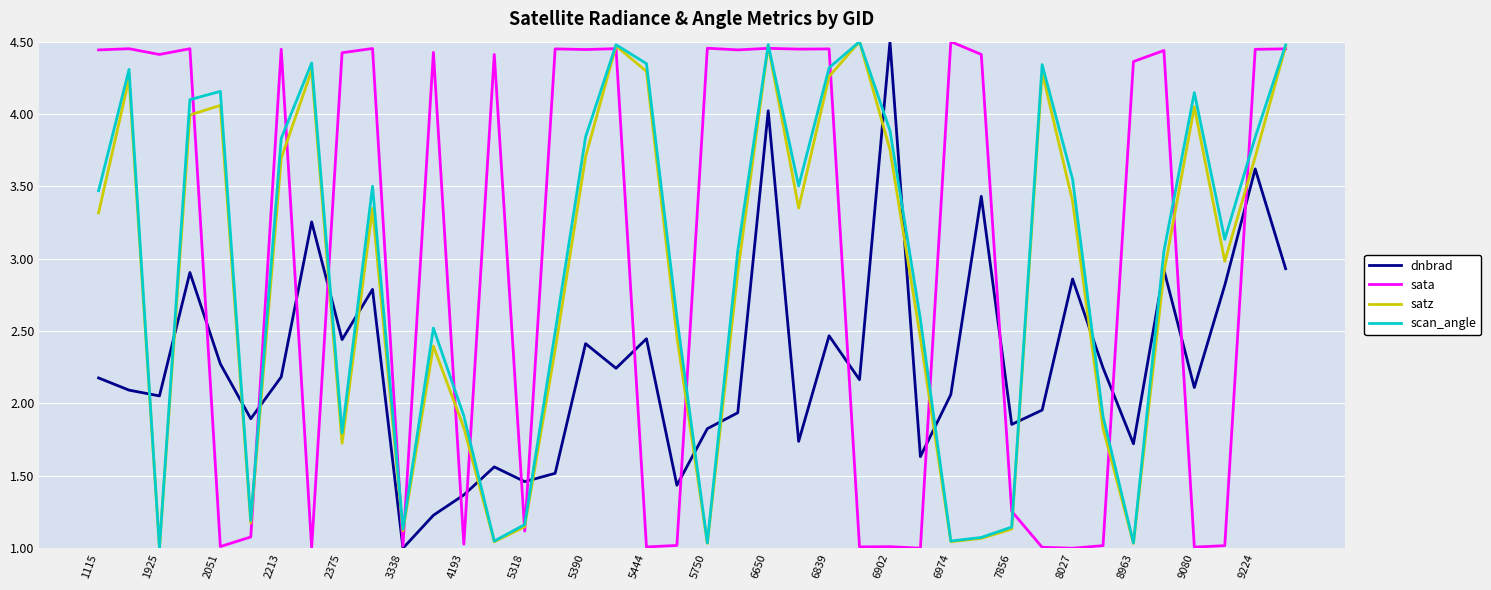

What are all the series names shown in the legend?

dnbrad, sata, satz, scan_angle